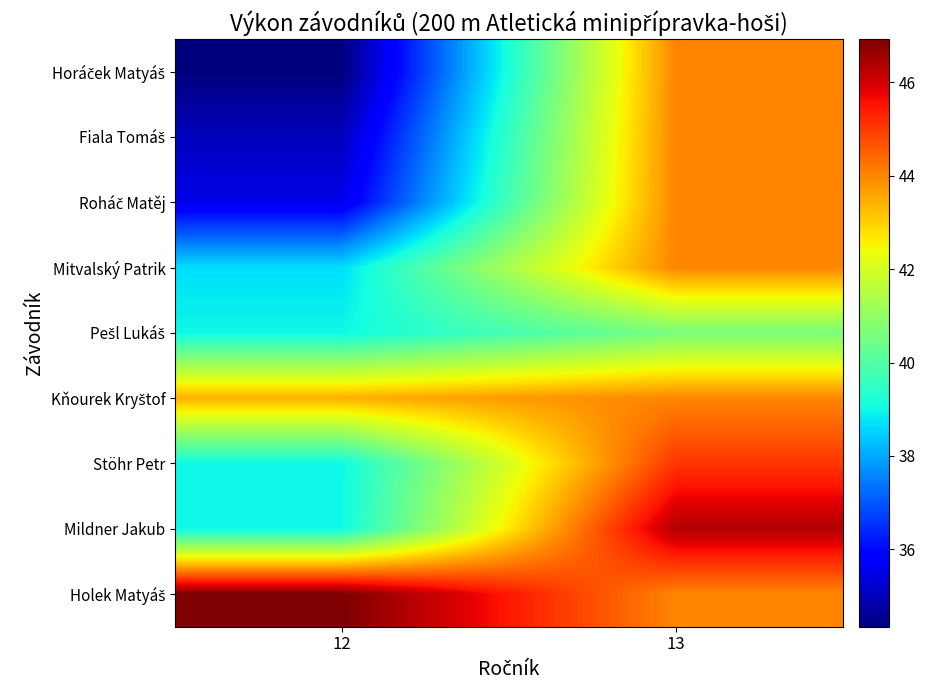

Which has a higher value, 13 or 12?

13